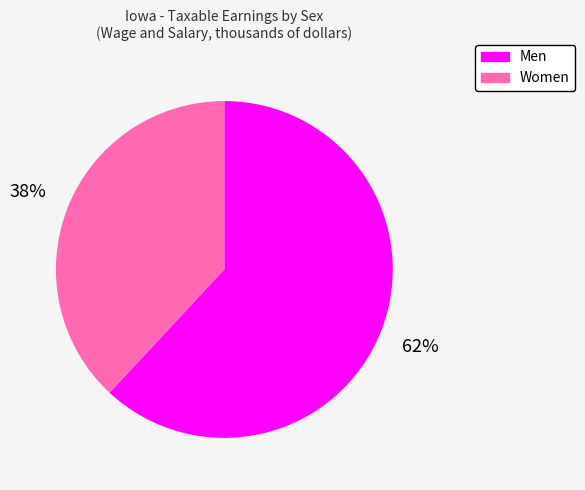

What percentage is the Men slice, to the nearest percent?

62%